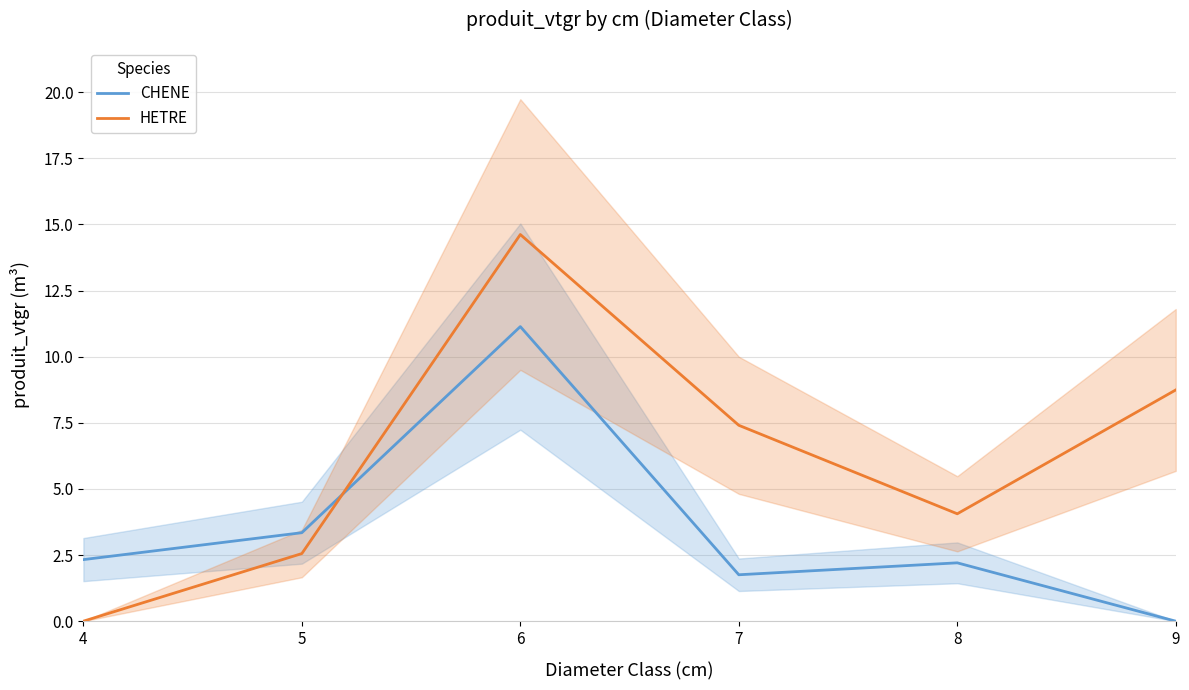

Where is the first local minimum for HETRE?

8